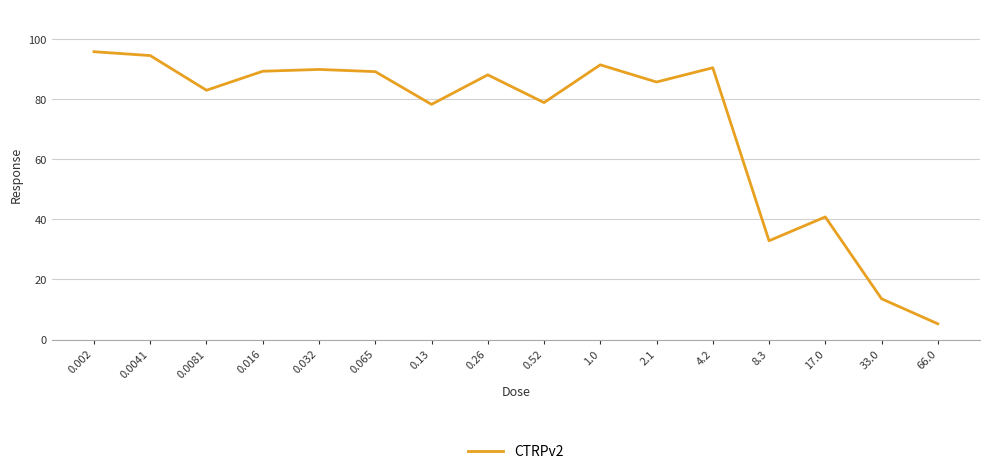

What is the change in value from 2.1 to 33.0?

-72.2